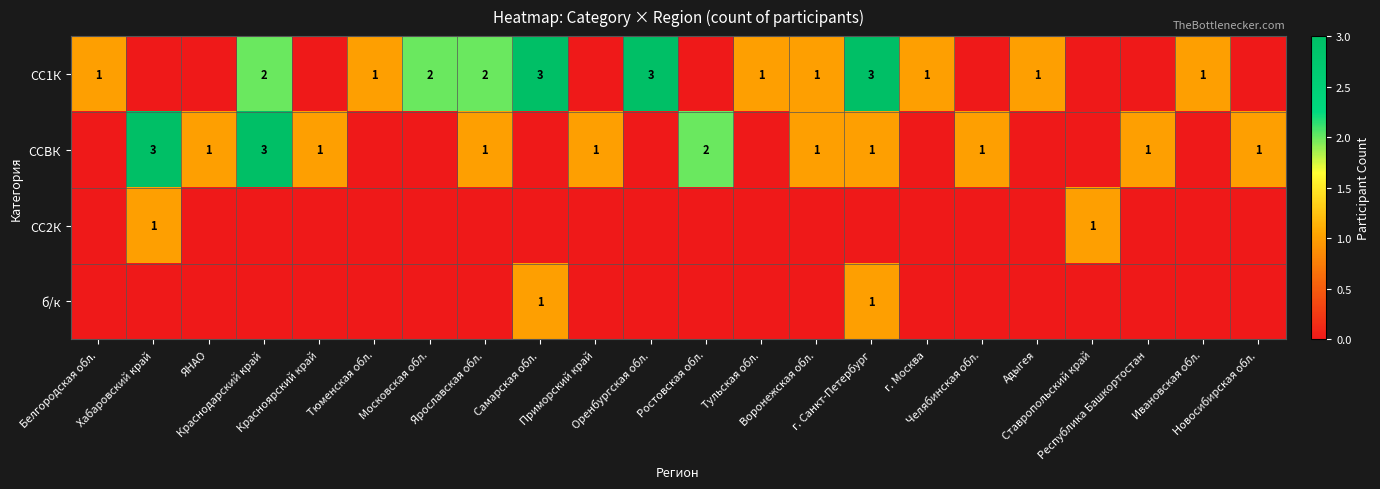

Is the value of б/к at Новосибирская обл. greater than the value of СС1К at Хабаровский край?

No